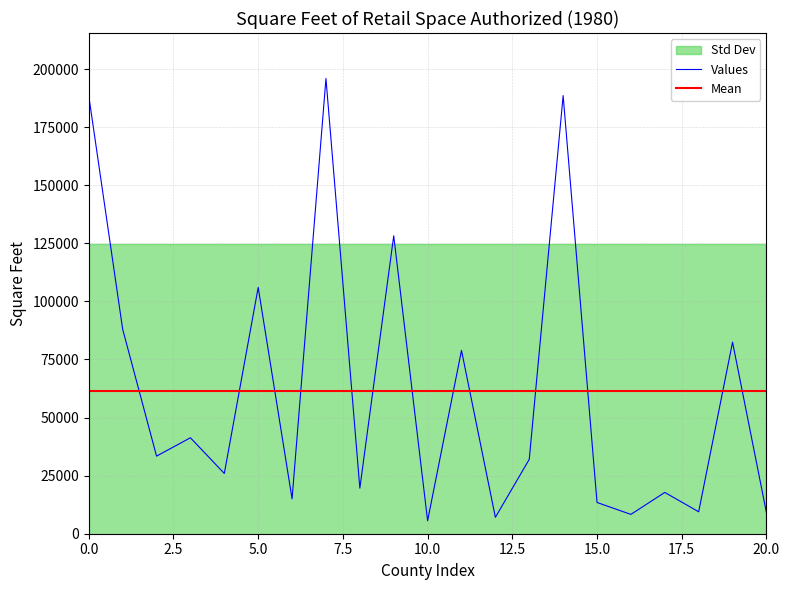

What is the minimum value for Values?

5585